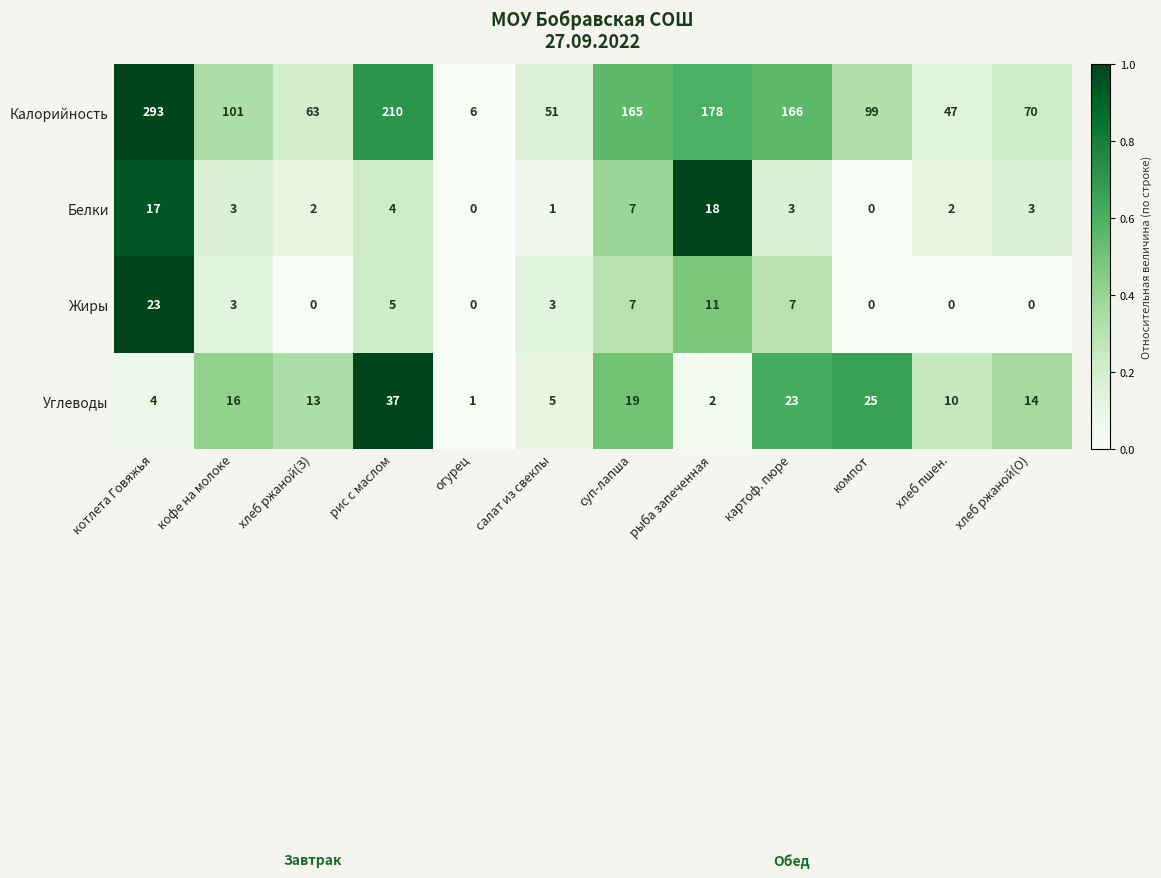

Which series has the largest total across all categories?

Калорийность